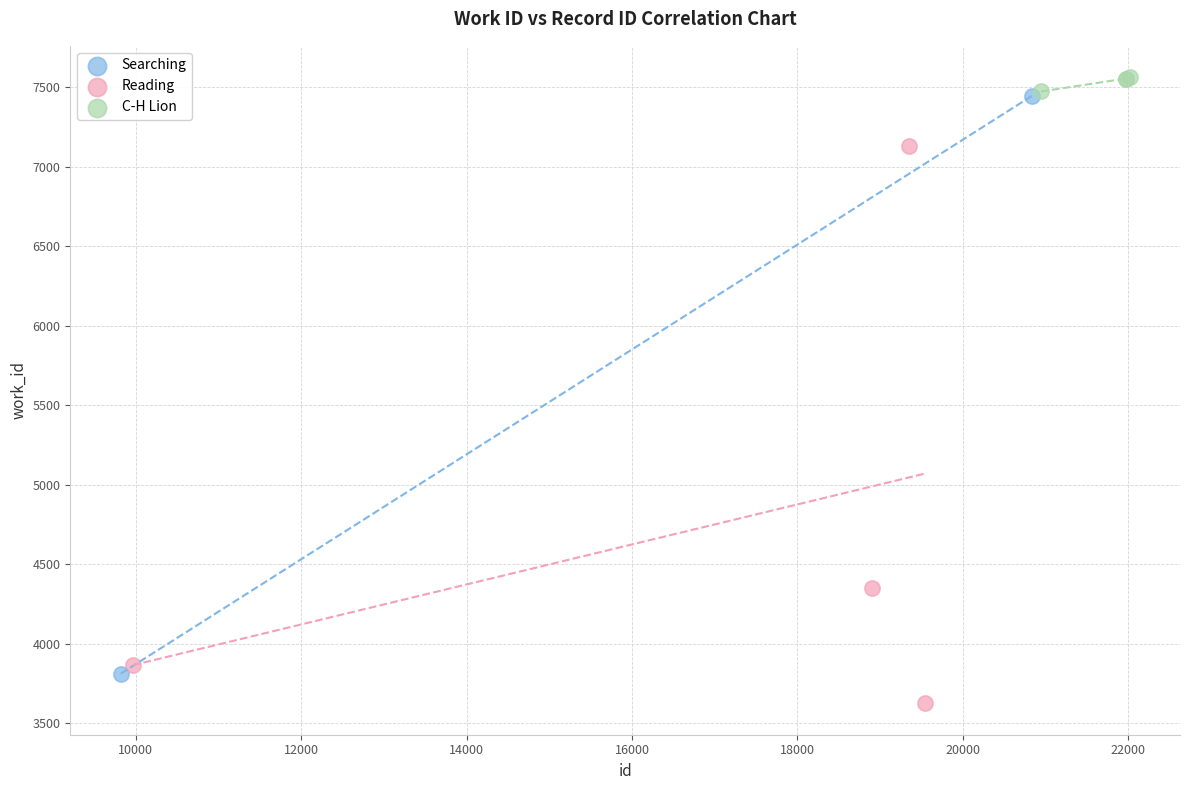

What are all the series names shown in the legend?

Searching, Reading, C-H Lion